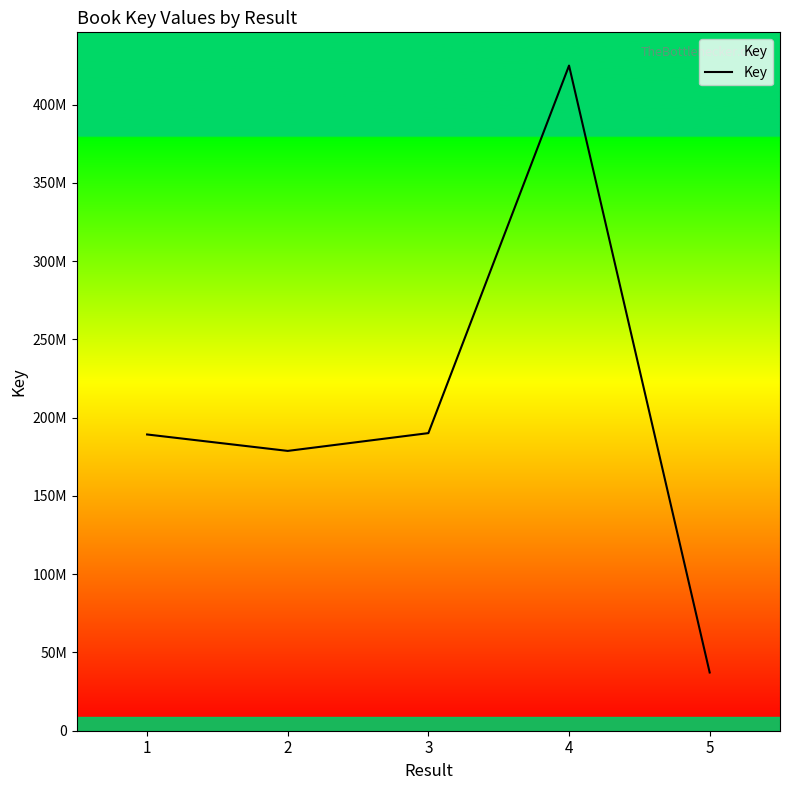

What is the smallest value displayed?

37205011